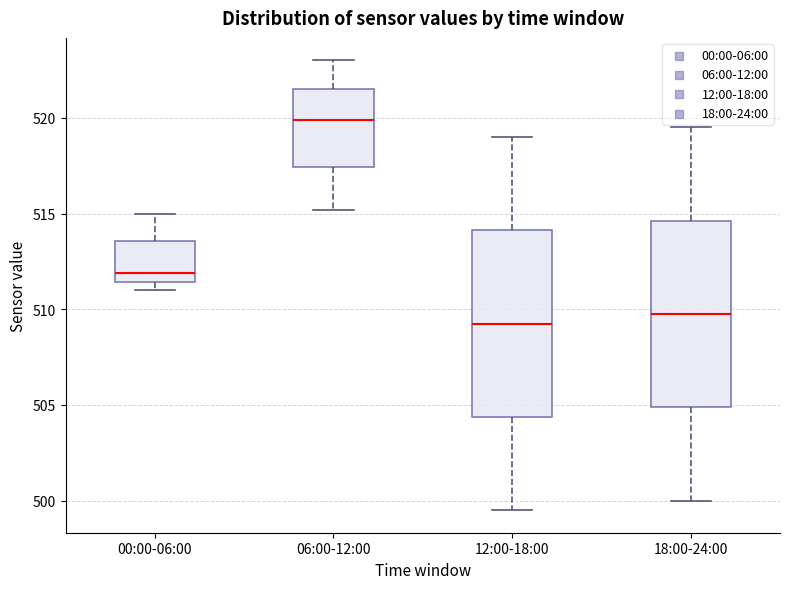

Reading left to right, transcribe this box plot: for each box, give where its median line is, the range the box spans, and where its two whiskers end, as read against the y-axis. The values are not printed on the chart, so give them approximately, as read against the axis.

00:00-06:00: median 512.0, box 511.5 to 513.5, whiskers 511.0 to 515.0
06:00-12:00: median 520.0, box 517.5 to 521.5, whiskers 515.0 to 523.0
12:00-18:00: median 509.5, box 504.5 to 514.0, whiskers 499.5 to 519.0
18:00-24:00: median 510.0, box 505.0 to 514.5, whiskers 500.0 to 519.5